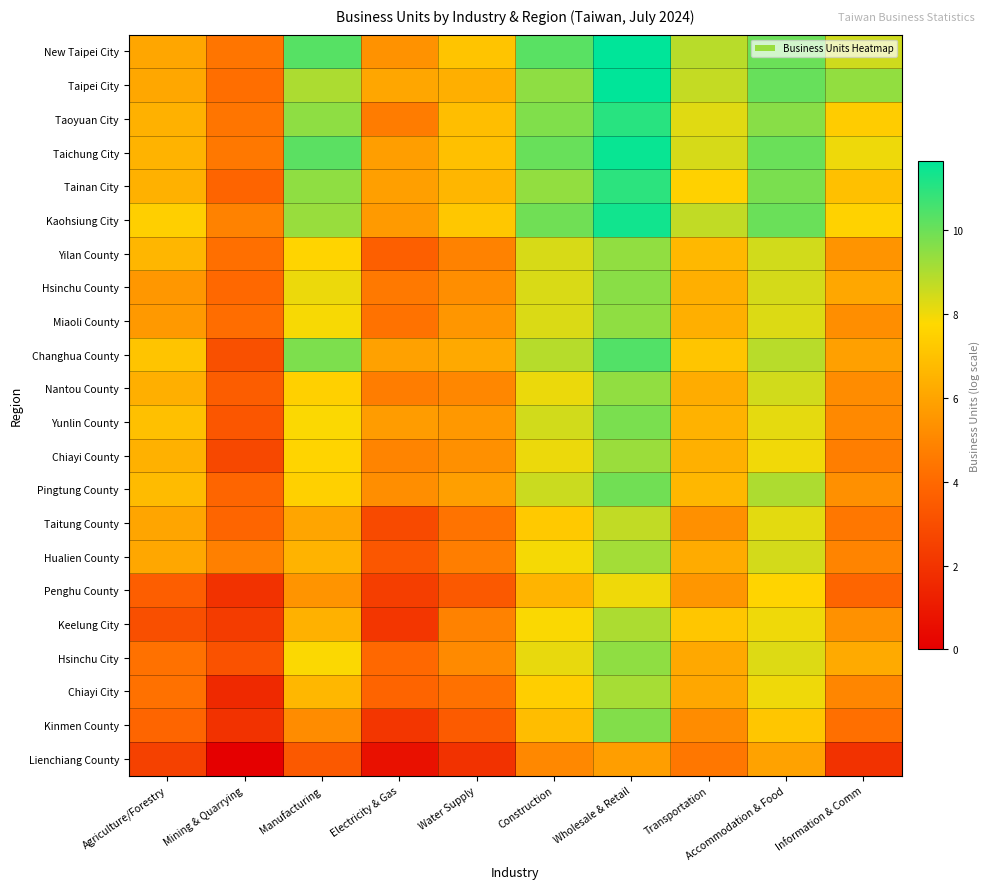

At how many categories does at least one series exceed 10?

4